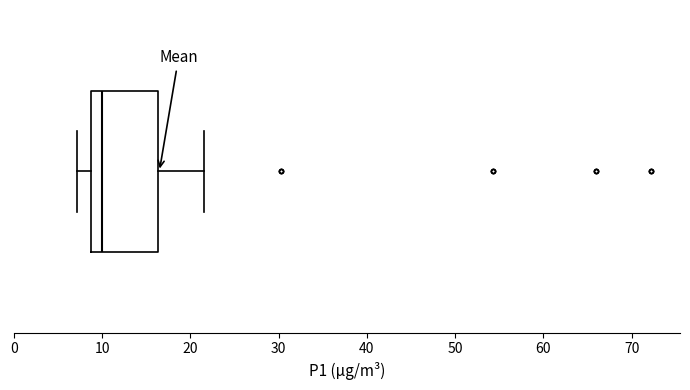

Read this box plot against the x-axis: the position of the median line, the range covered by the box, and the ends of both whiskers. The values are not printed on the chart, so give them approximately, as read against the axis.

median 10, box 9 to 16, whiskers 7 to 22